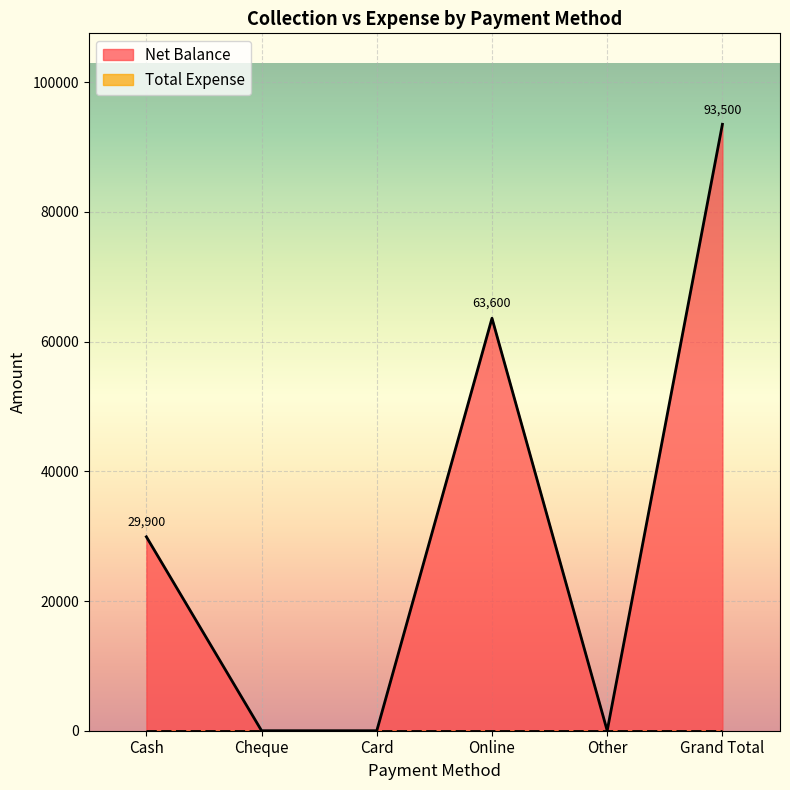

What is the label of the 1st point from the left?

Cash